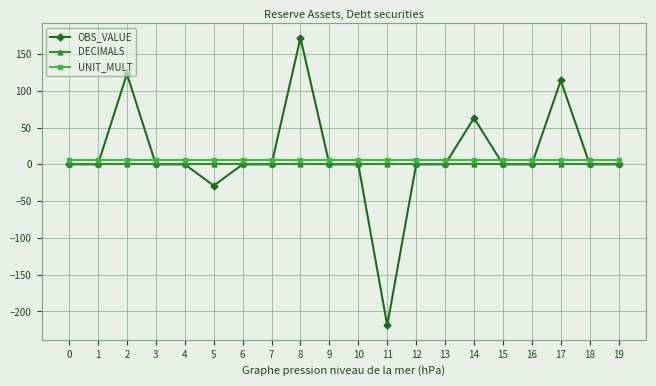

At which category is the sum across all series the highest?

8